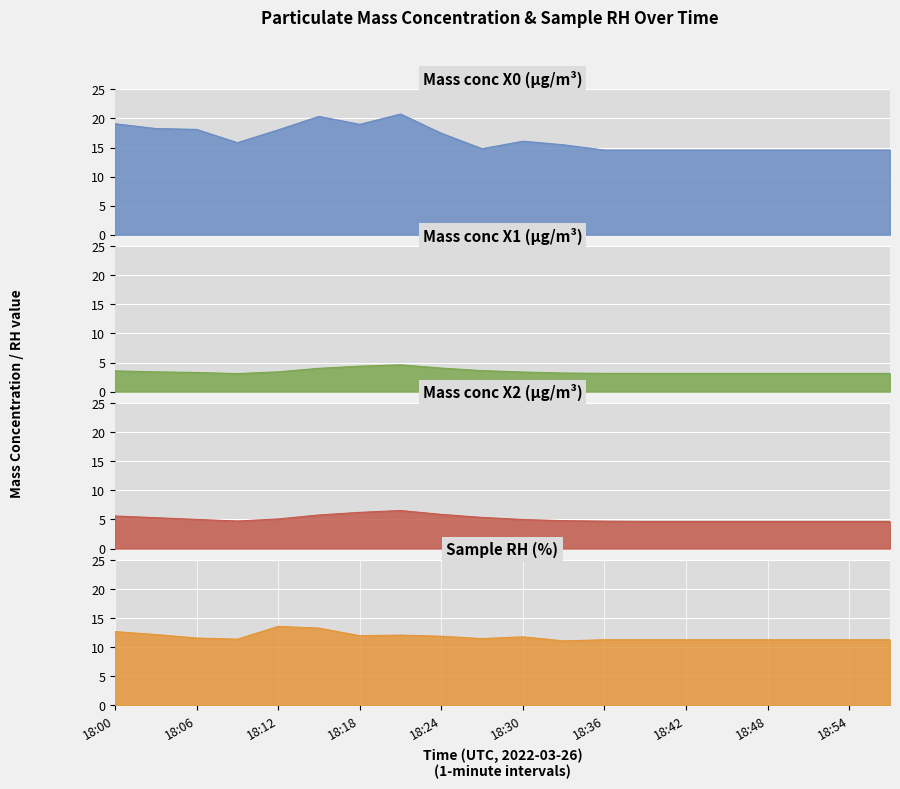

At which category does Sample RH (%) reach its first local peak?

18:12